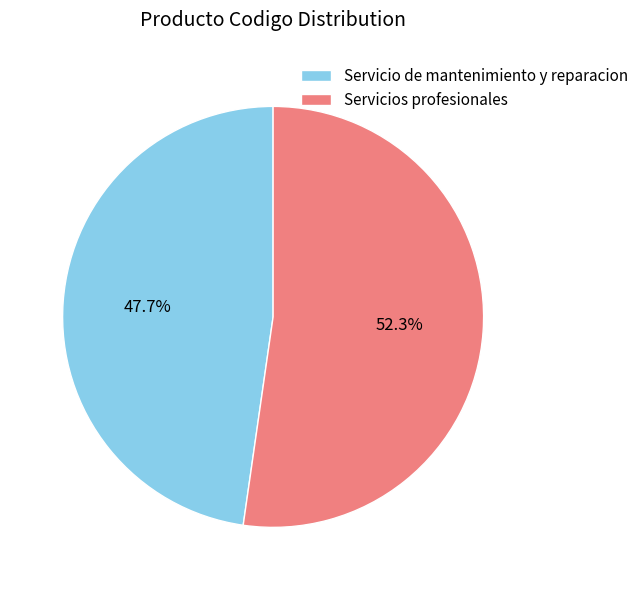

To the nearest percent, what is the combined percentage of Servicios profesionales and Servicio de mantenimiento y reparacion?

100%